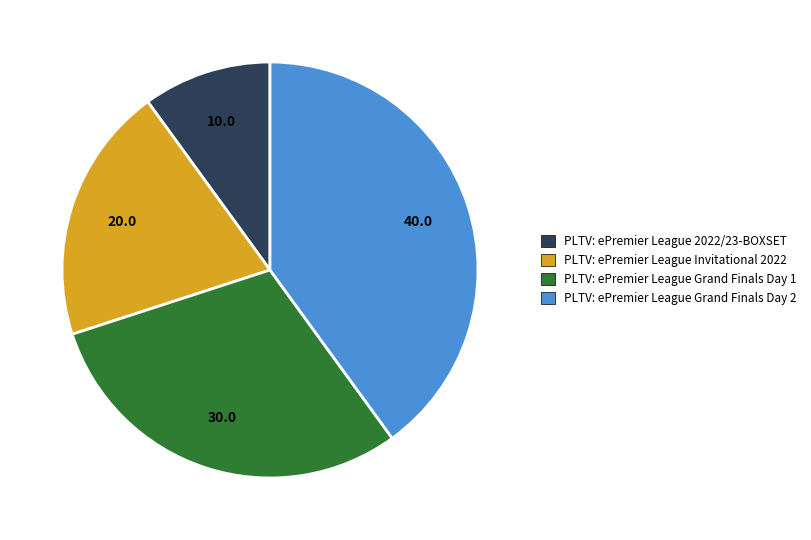

Combined, do PLTV: ePremier League Grand Finals Day 2 and PLTV: ePremier League Invitational 2022 account for over 50%?

Yes